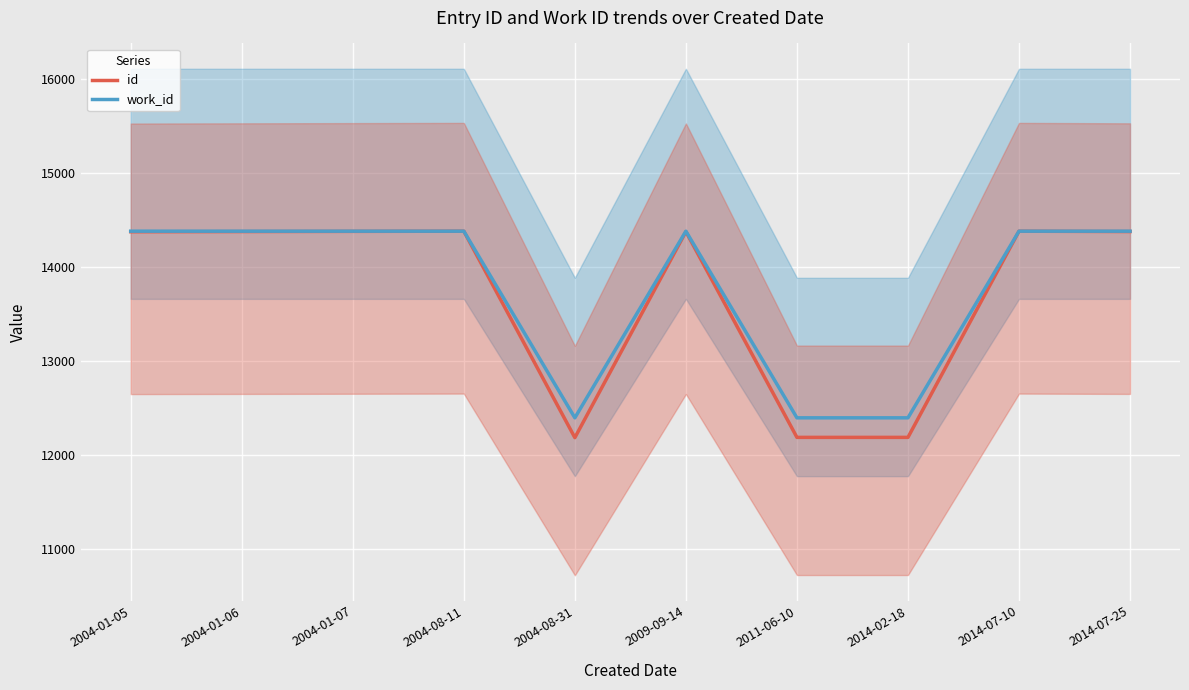

What is the label of the 1st point from the right?

2014-07-25